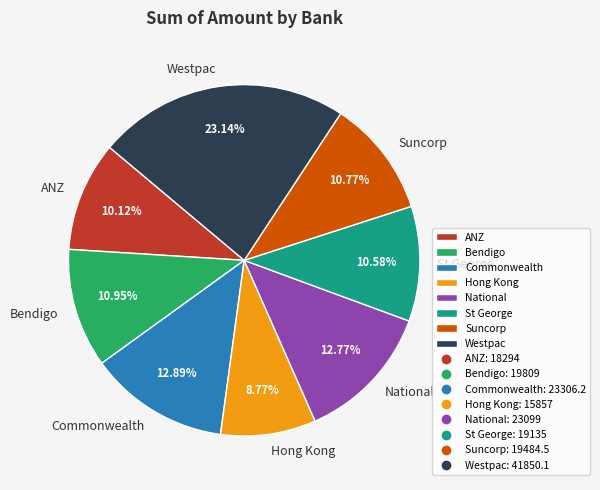

Which slice is the largest?

Westpac